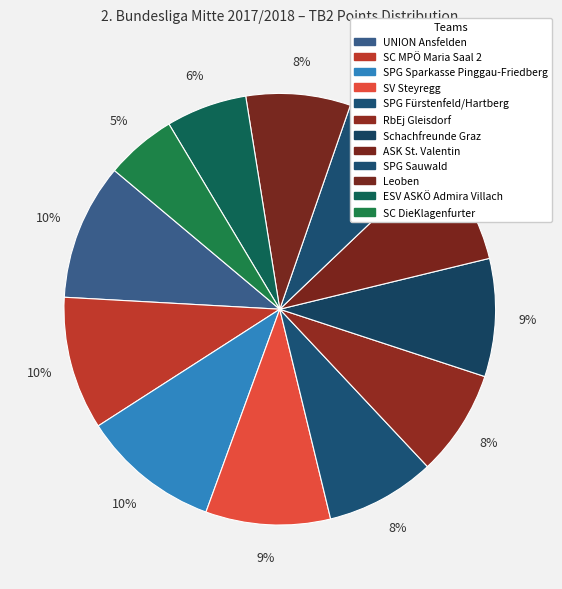

The SV Steyregg slice represents 16% of the pie. True or false?

False